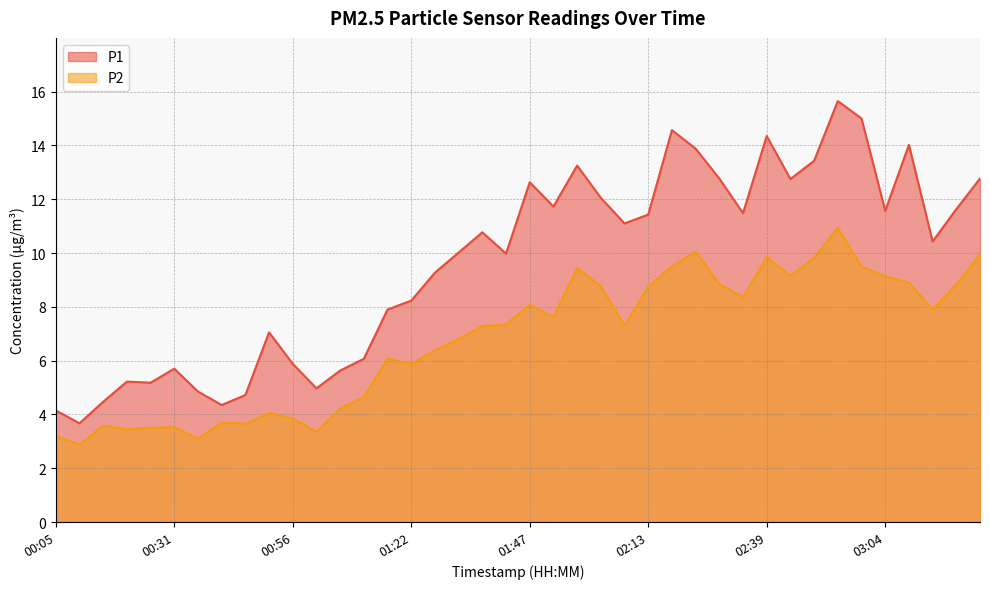

Where does the P2 series first go above 7?

01:37